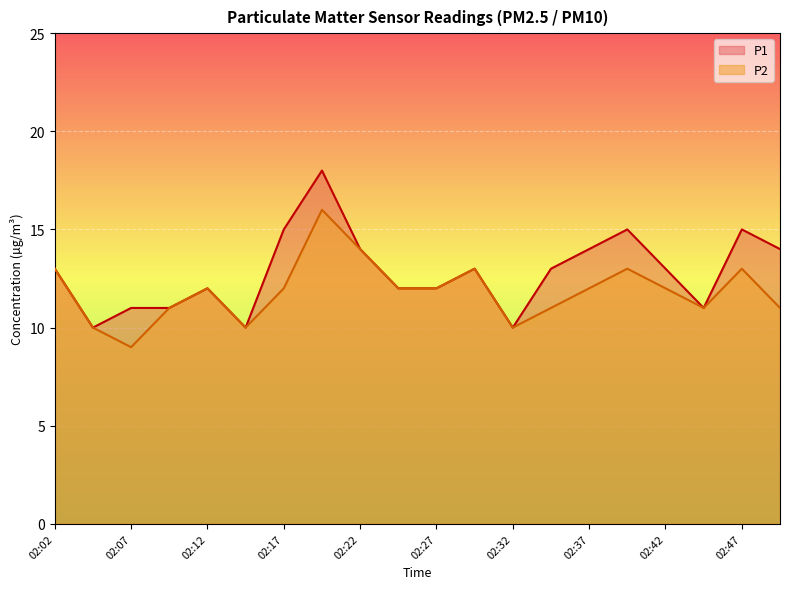

What is the maximum value for P1?

18